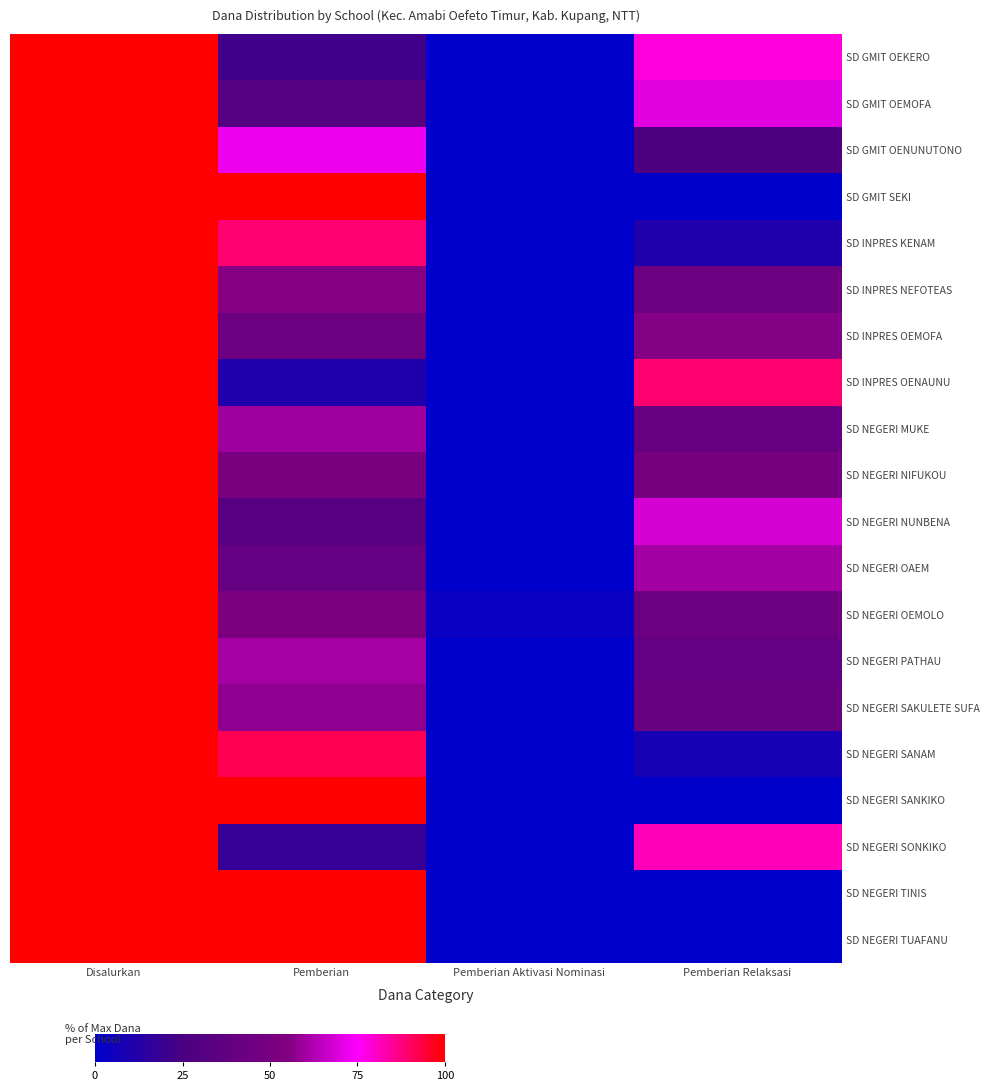

At which category is the sum across all series the highest?

Disalurkan